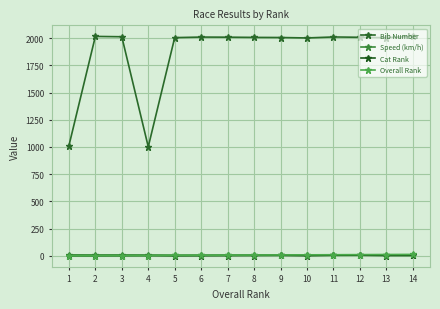

What is the sum of all Cat Rank values?

46.0